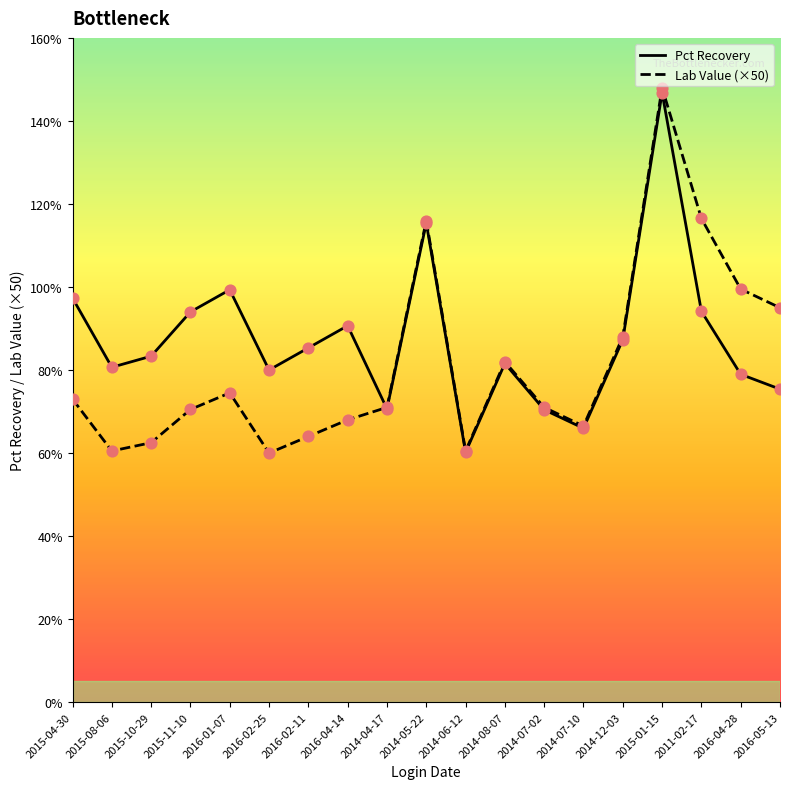

Which series reaches the minimum Y coordinate?

Lab Value (×50)